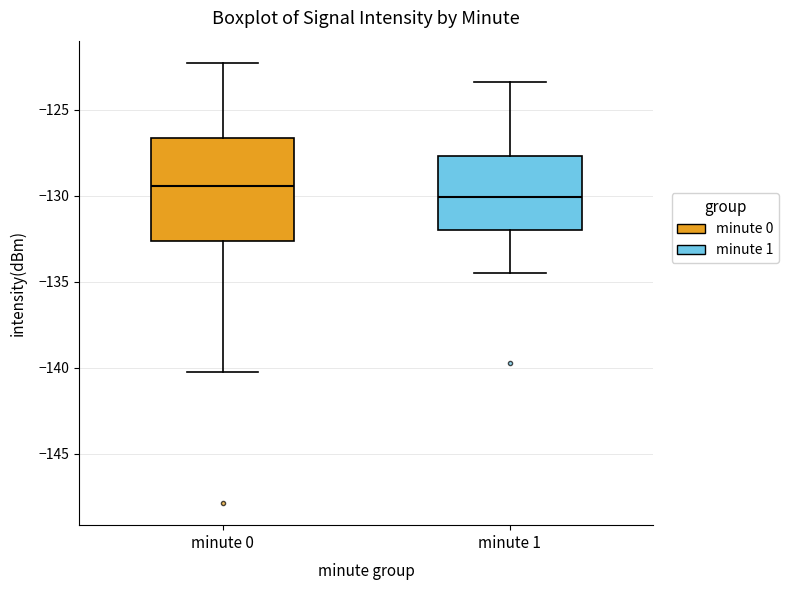

Reading left to right, transcribe this box plot: for each box, give where its median line is, the range the box spans, and where its two whiskers end, as read against the y-axis. The values are not printed on the chart, so give them approximately, as read against the axis.

minute 0: median -129.5, box -132.5 to -126.5, whiskers -140.5 to -122.5
minute 1: median -130.0, box -132.0 to -127.5, whiskers -134.5 to -123.5